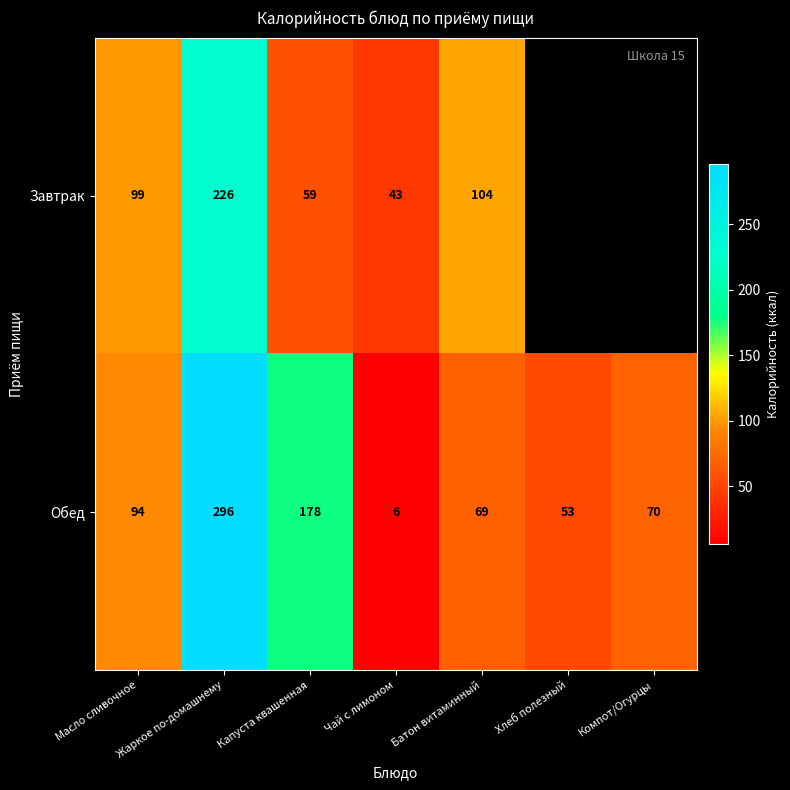

What is the total value across all series at Жаркое по-домашнему?

522